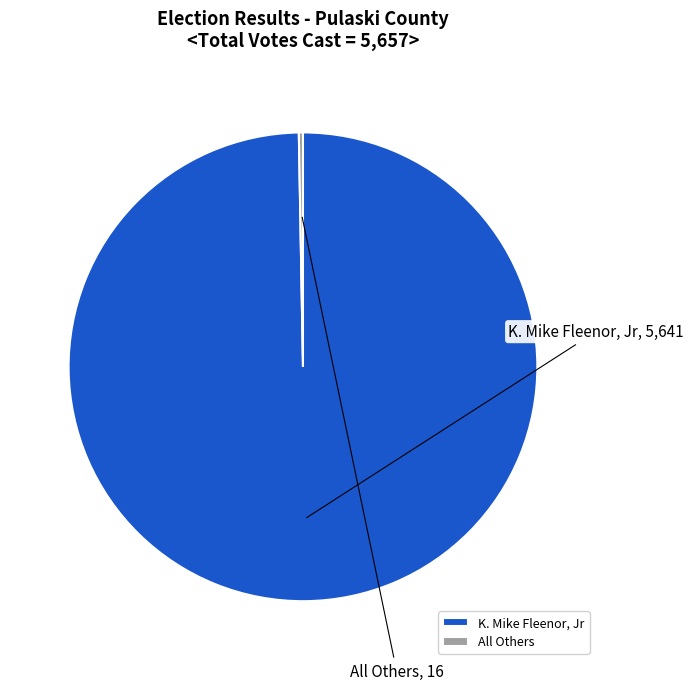

Do All Others and K. Mike Fleenor, Jr together represent more than half of the pie?

Yes